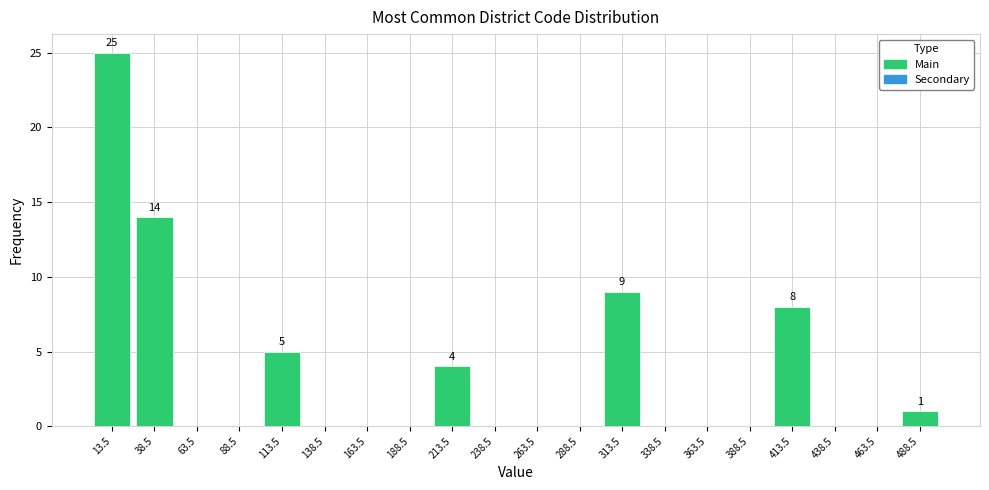

Over which range of the x-axis is the bar tallest?

1 to 26